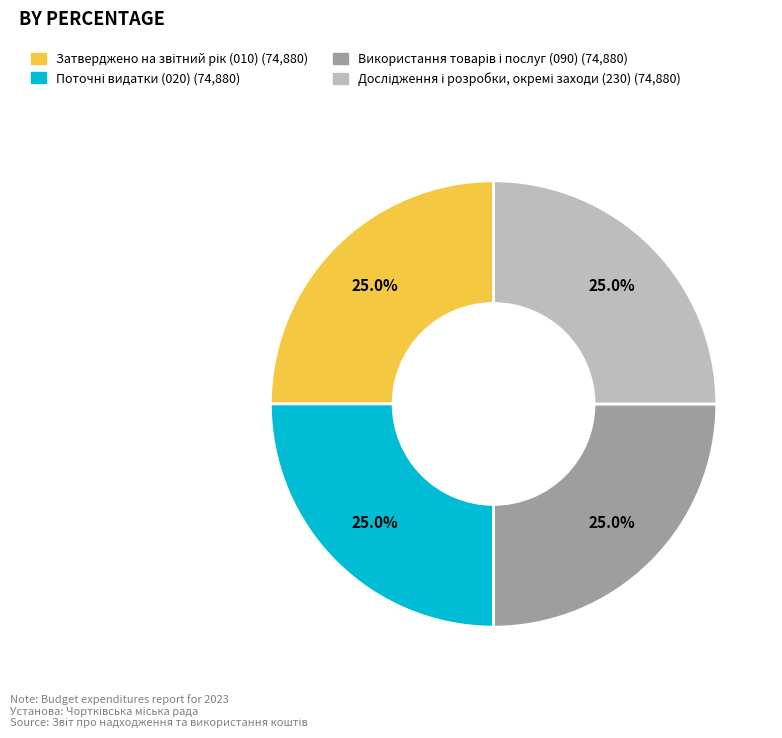

How many segments does this pie chart have?

4